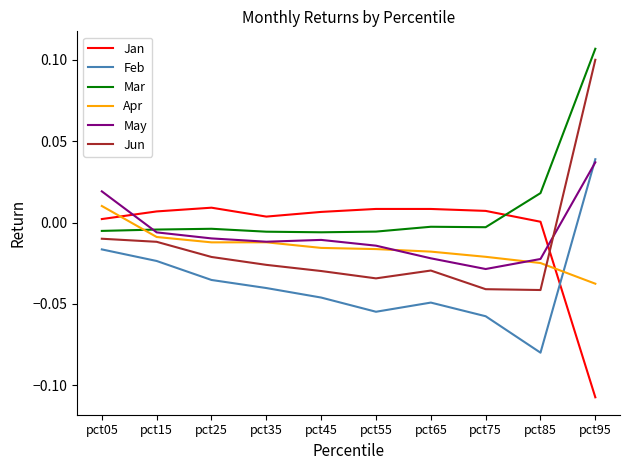

The Mar series shows -0.0 at pct75. True or false?

True